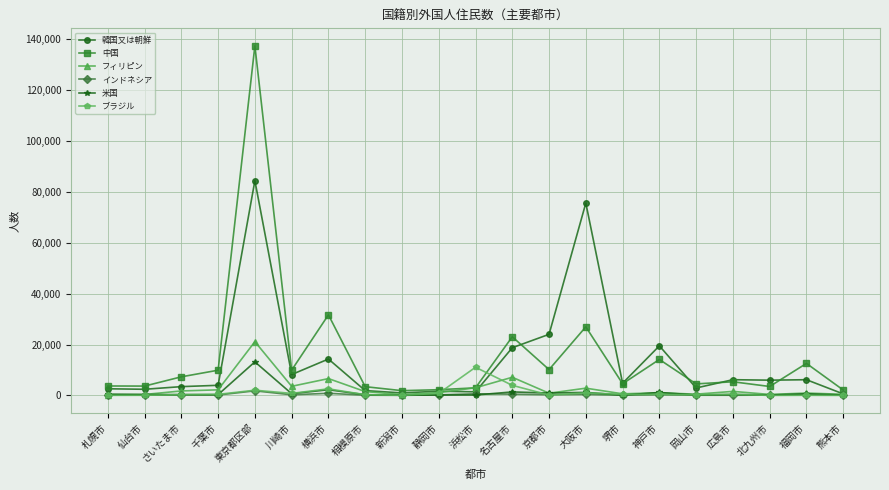

At which category does the chart reach its peak across all series?

東京都区部